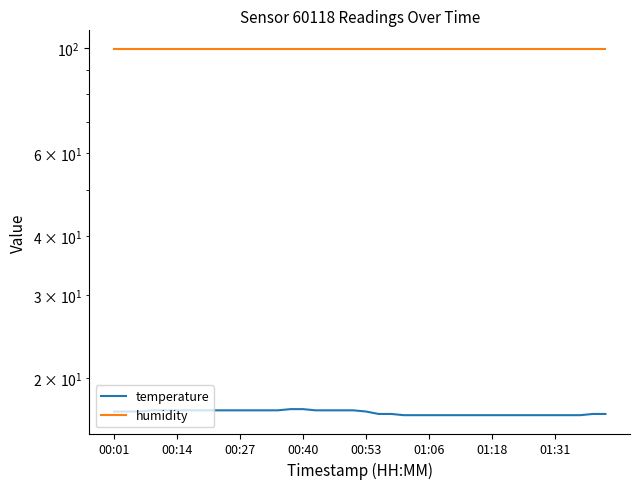

The temperature series shows 4.1 at 00:14. True or false?

False